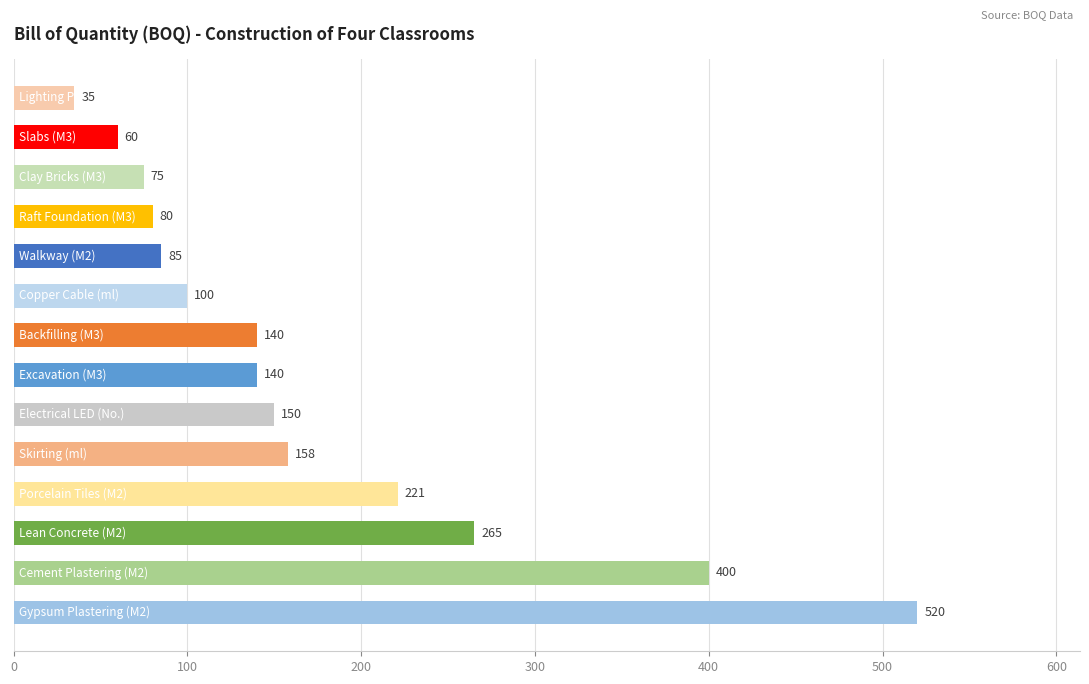

Reading bottom to top, what are all the values shown in this chart?

520	400	265	221	158	150	140	140	100	85	80	75	60	35